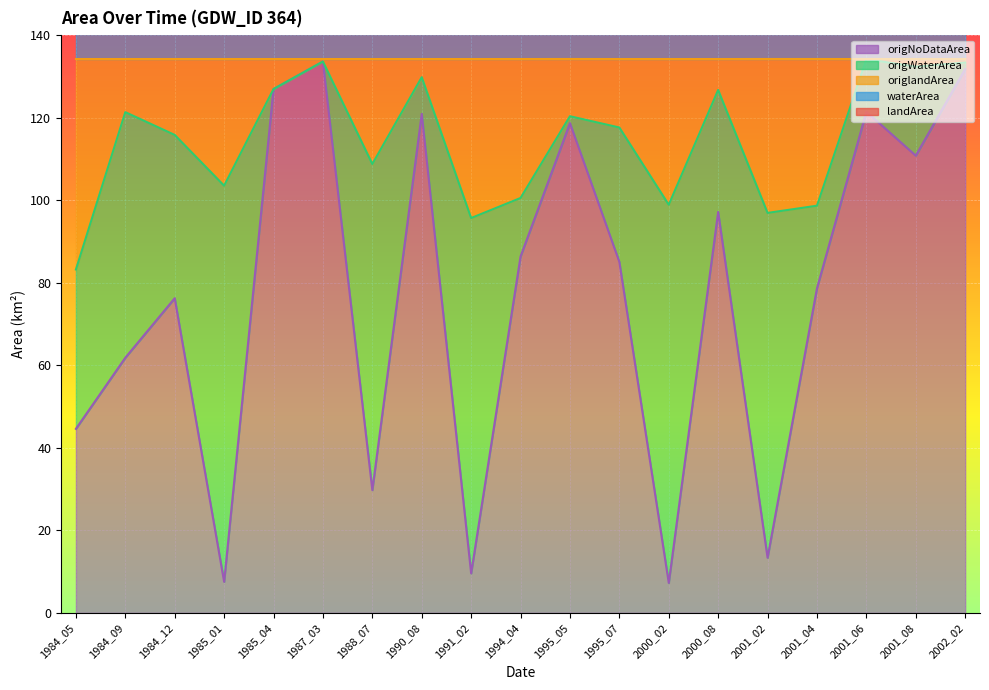

Does the chart display data point markers on the line(s)?

No